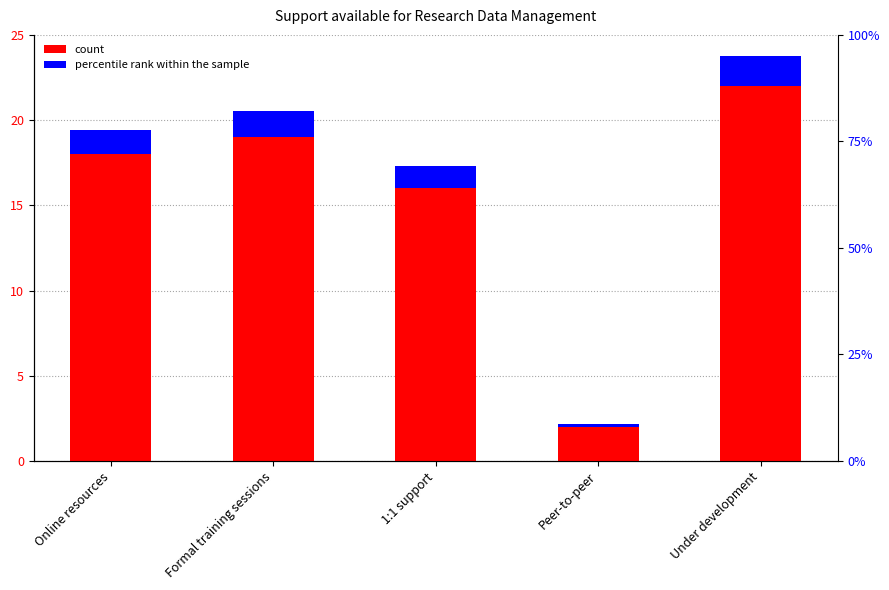

Where is percentile rank within the sample nearest to the value 54?

1:1 support